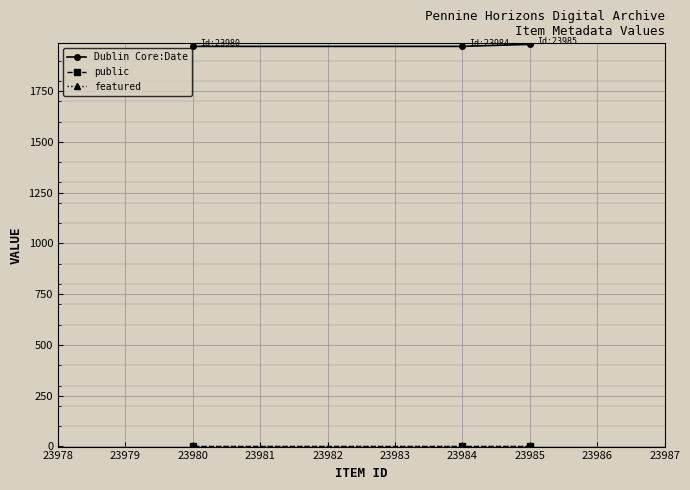

List the series in order of their peak value, highest first.

Dublin Core:Date, public, featured